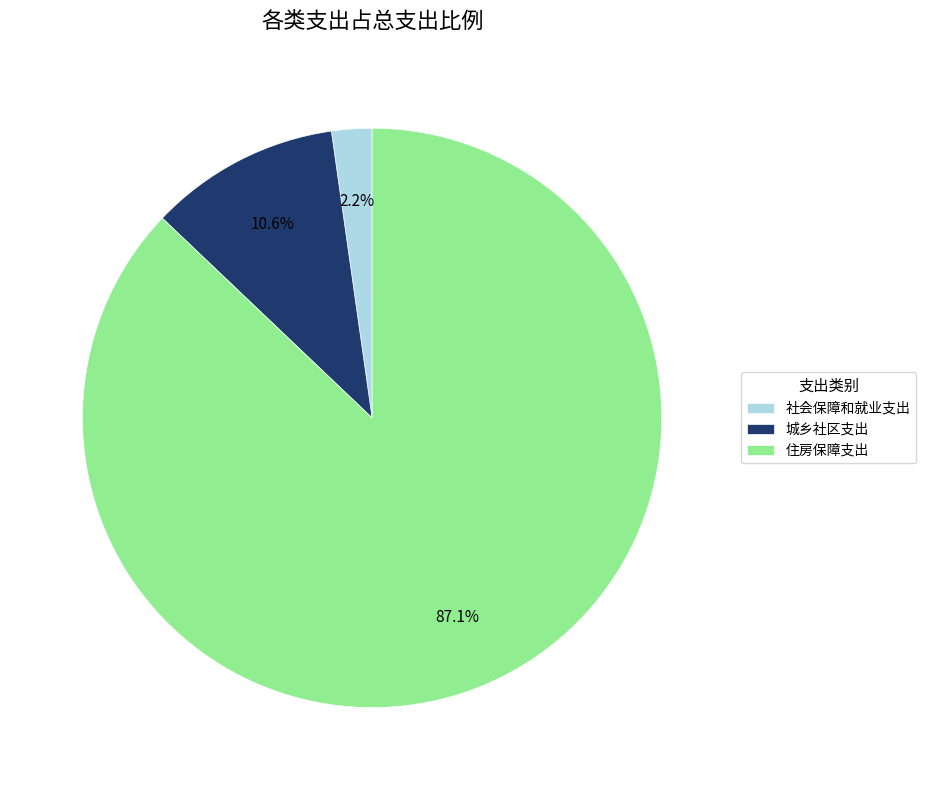

The 社会保障和就业支出 slice represents 2% of the pie. True or false?

True